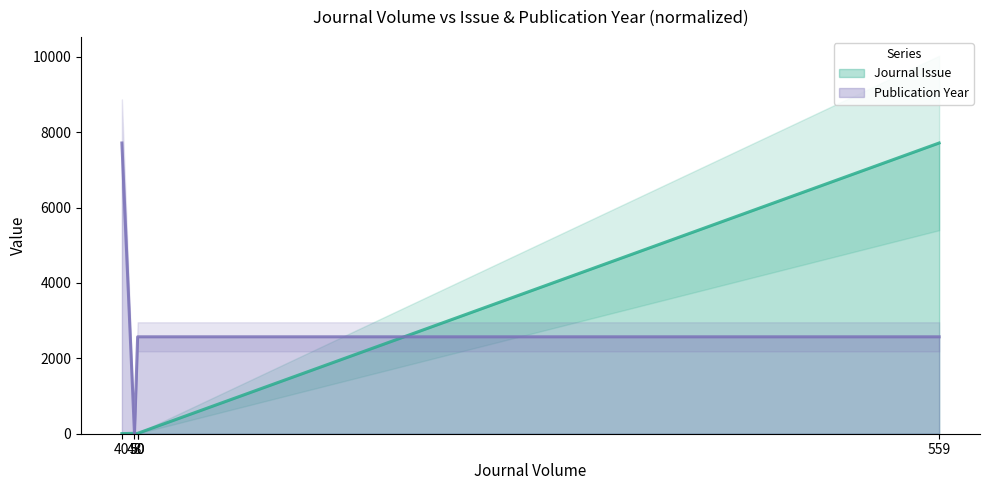

What is the change in value from 50 to 40?

+6